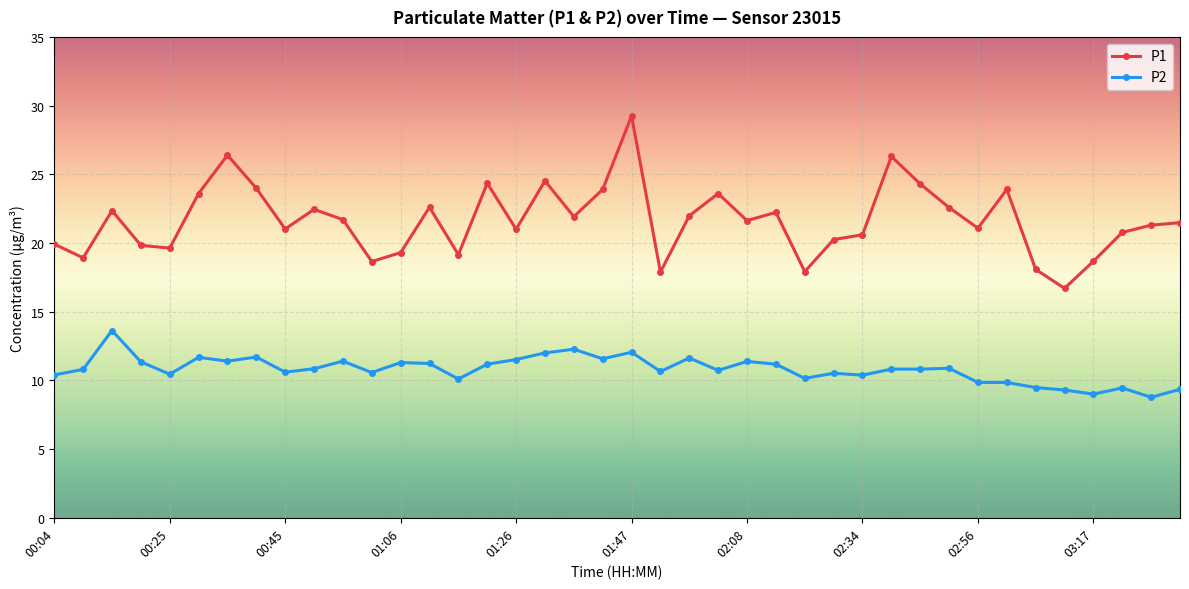

True or false: P1 has more than 1 interior local peaks.

True